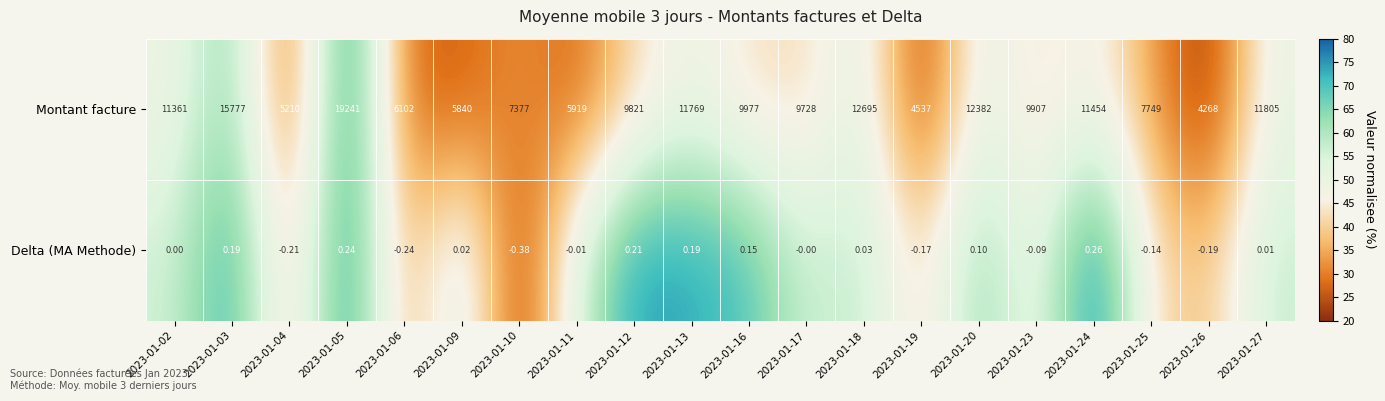

At how many categories does at least one series exceed 62?

20